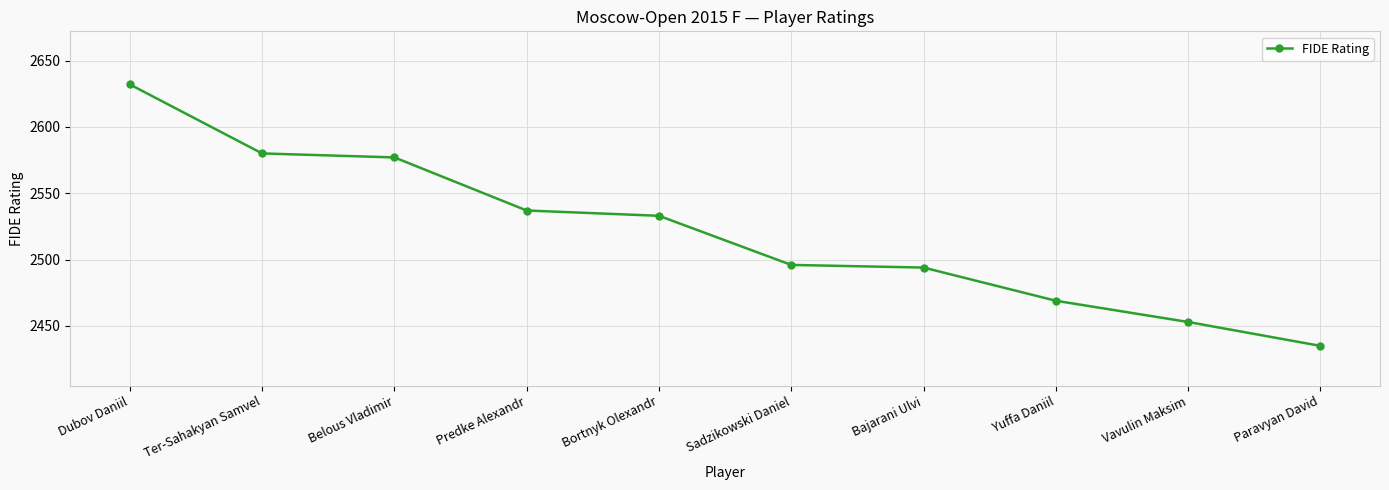

Approximately how many times larger is the value at Yuffa Daniil compared to Predke Alexandr?

1.0